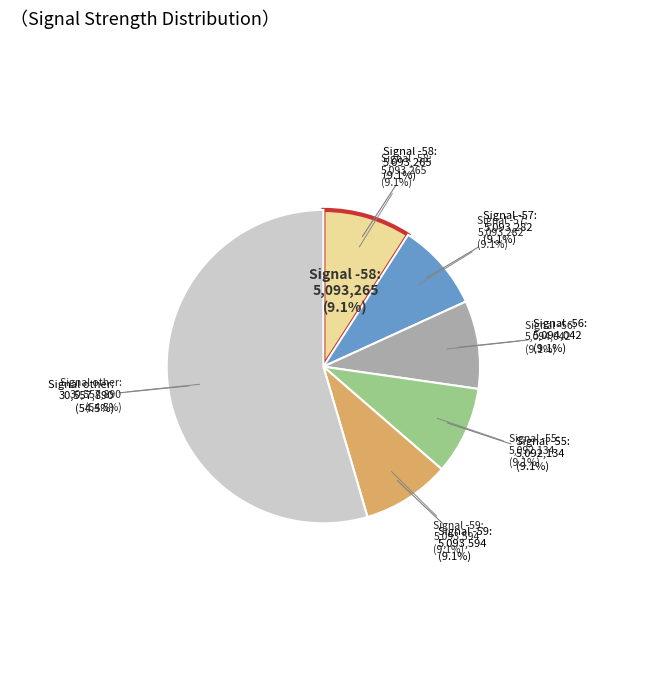

To the nearest percent, what is the average slice percentage?

17%